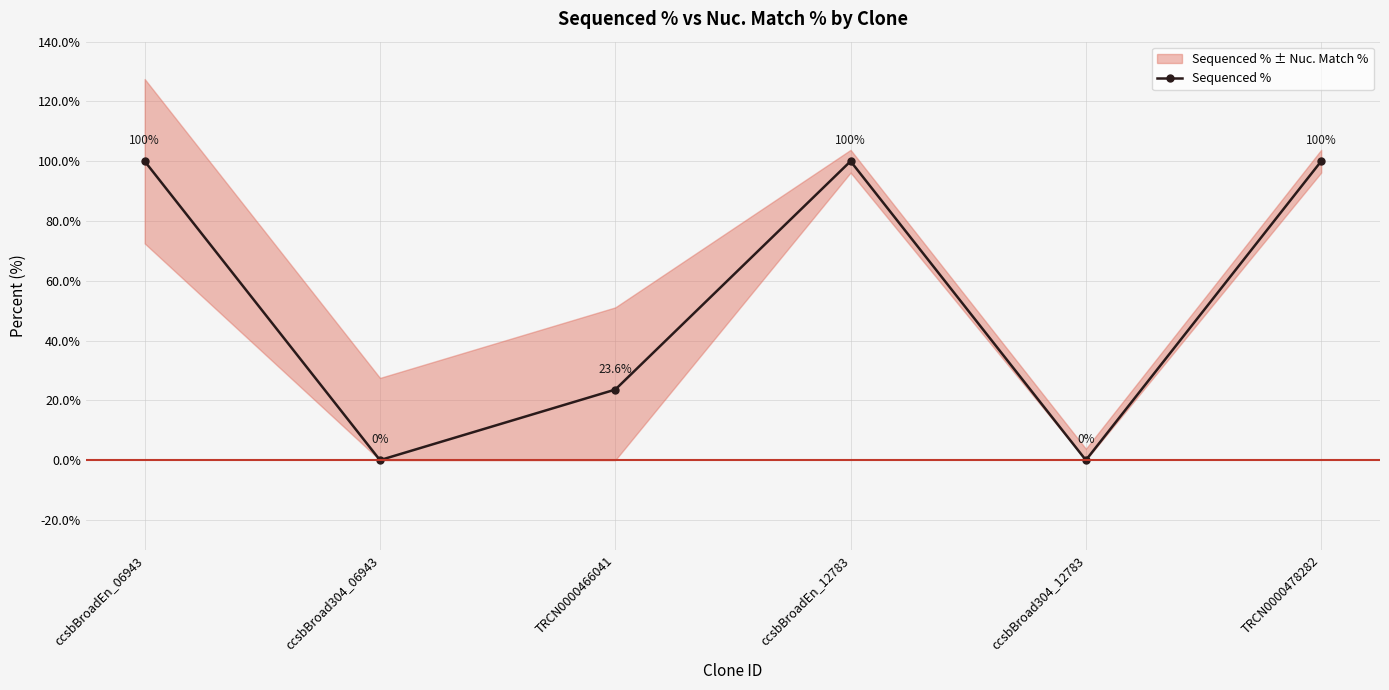

True or false: the data shows 100.0 at ccsbBroadEn_12783.

True